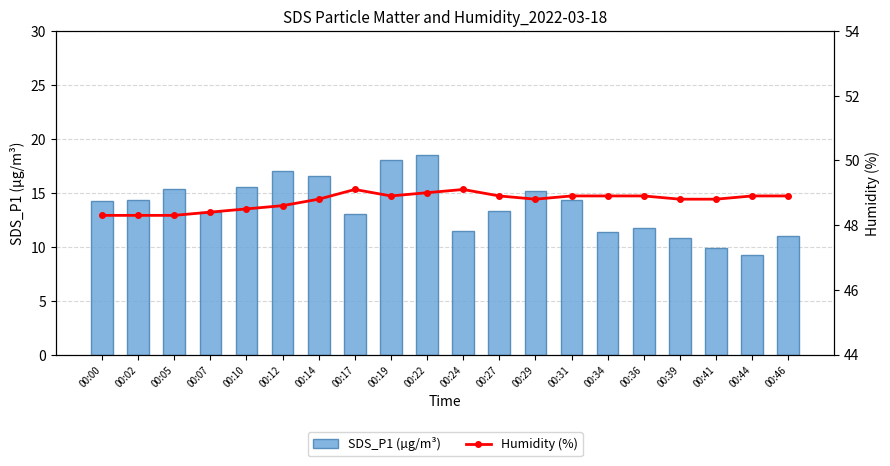

List the labels in order of SDS_P1 (µg/m³) value, largest first.

00:22, 00:19, 00:12, 00:14, 00:10, 00:05, 00:29, 00:31, 00:02, 00:00, 00:27, 00:07, 00:17, 00:36, 00:24, 00:34, 00:46, 00:39, 00:41, 00:44